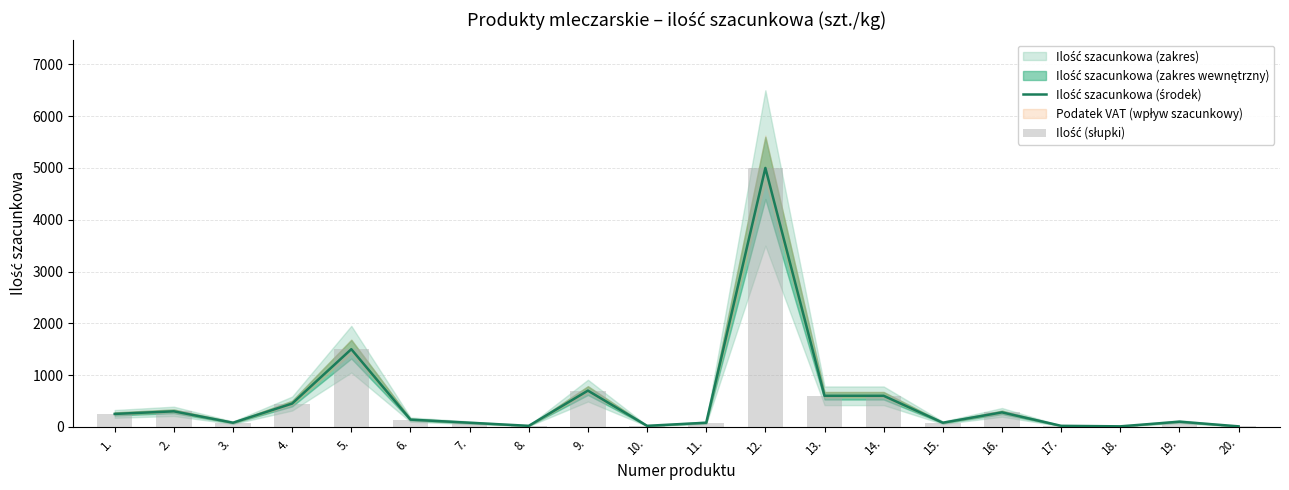

Which category has the highest value in the Ilość szacunkowa (środek) series?

12.